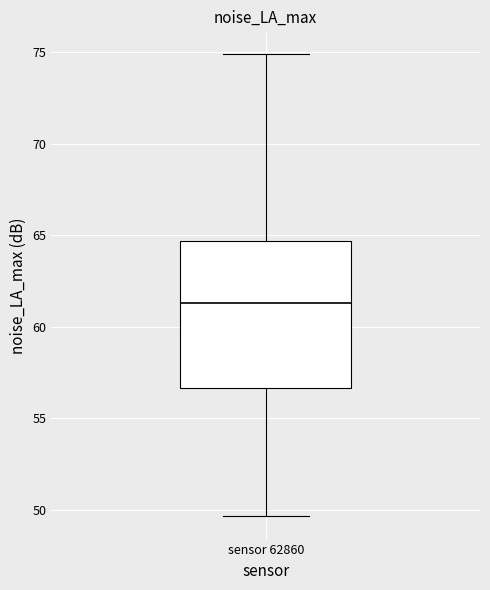

Transcribe this box plot: give where the median line is, the range the box spans, and where the two whiskers end, as read against the y-axis. The values are not printed on the chart, so give them approximately, as read against the axis.

median 61.5, box 56.5 to 64.5, whiskers 49.5 to 75.0